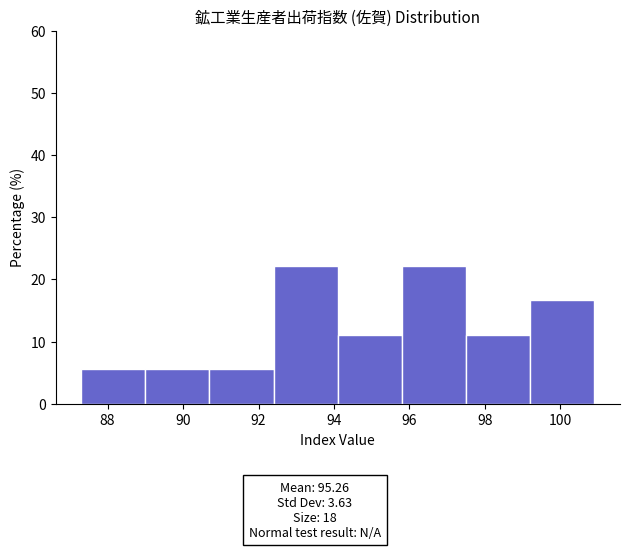

What is the height of the bar covering 89.0 to 90.7 on the x-axis? Neither the bar edges nor the heights are printed on the chart, so give them approximately, as read against the axes.

6